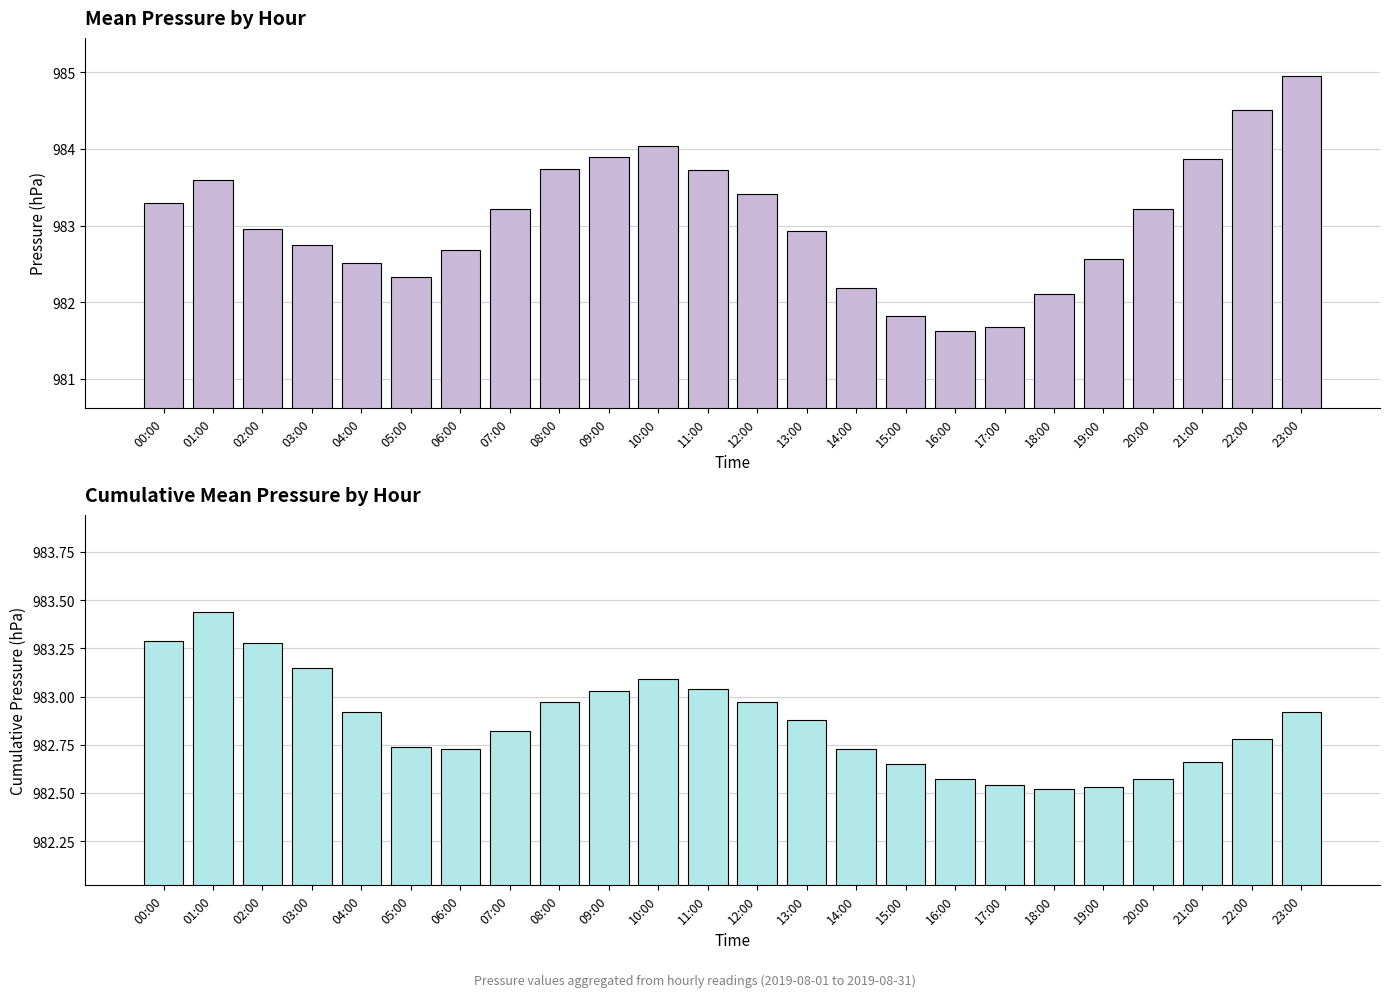

How many groups of bars are there?

24